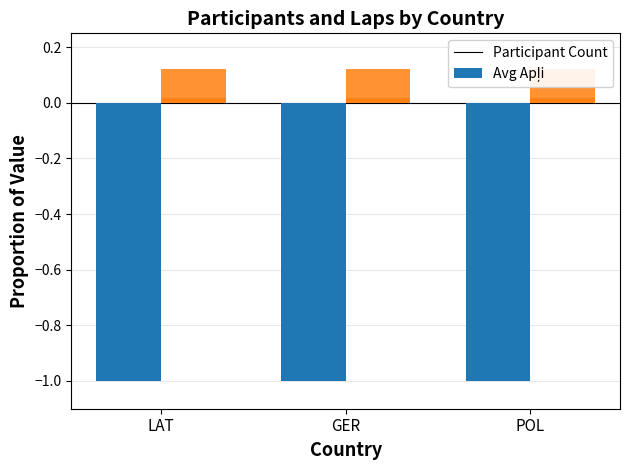

Is the value of Participant Count (norm) at POL greater than the value of Avg Apļi (norm) at GER?

No